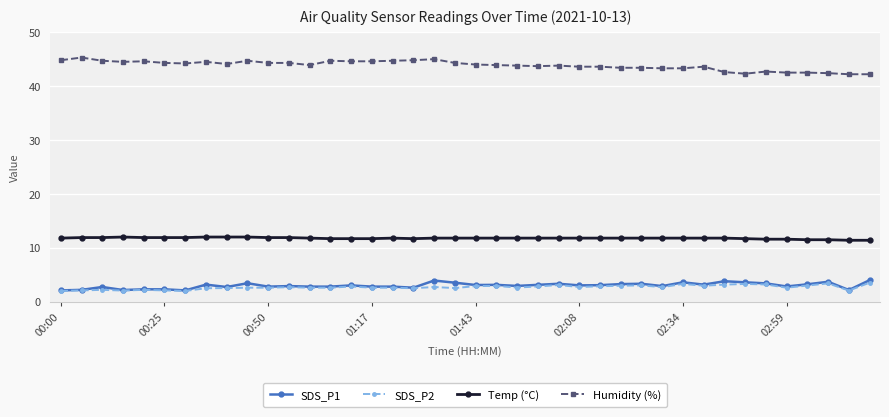

Does the chart display data point markers on the line(s)?

Yes